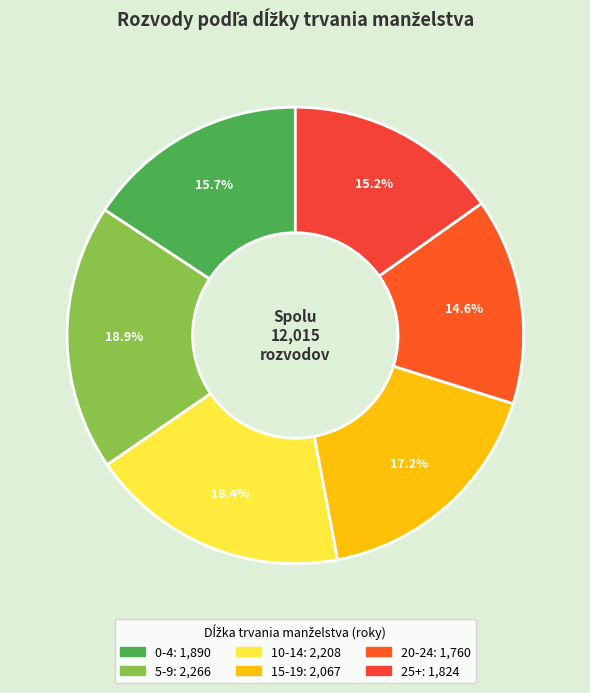

How many slices are in this pie chart?

6